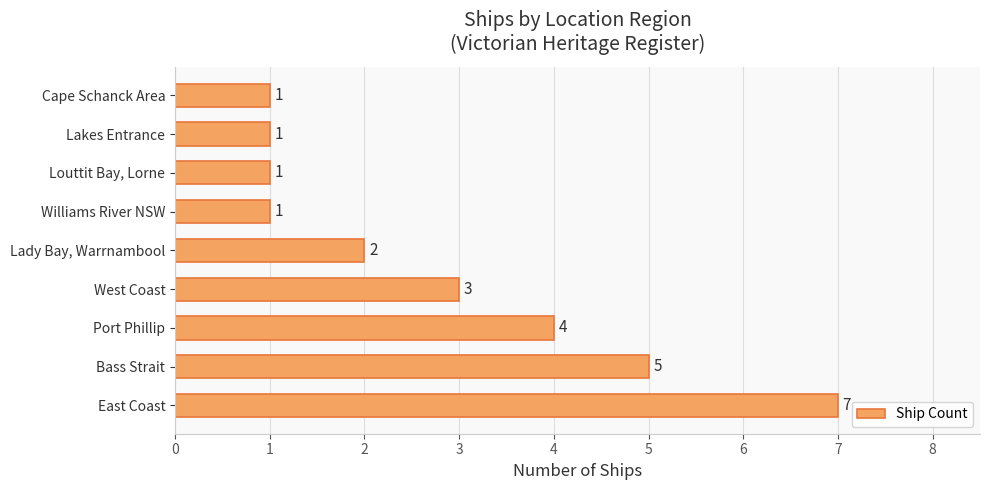

Count the number of categories in the chart.

9